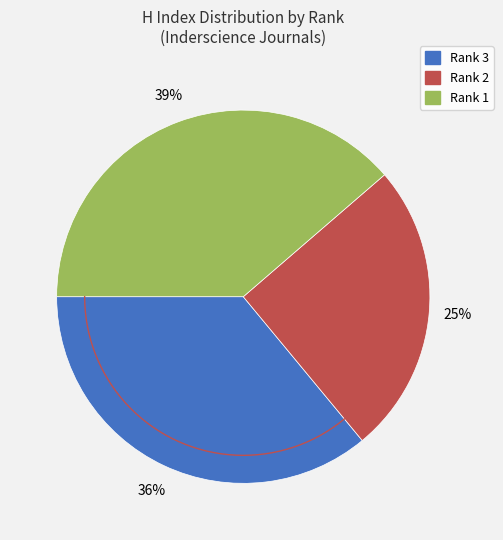

How many segments does this pie chart have?

3